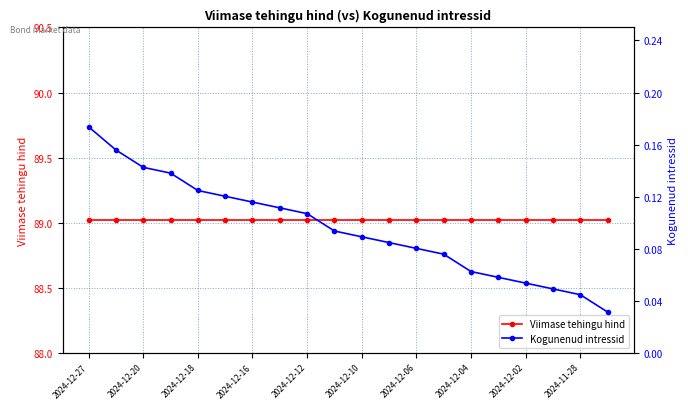

True or false: Kogunenud intressid and Viimase tehingu hind cross at least once.

False